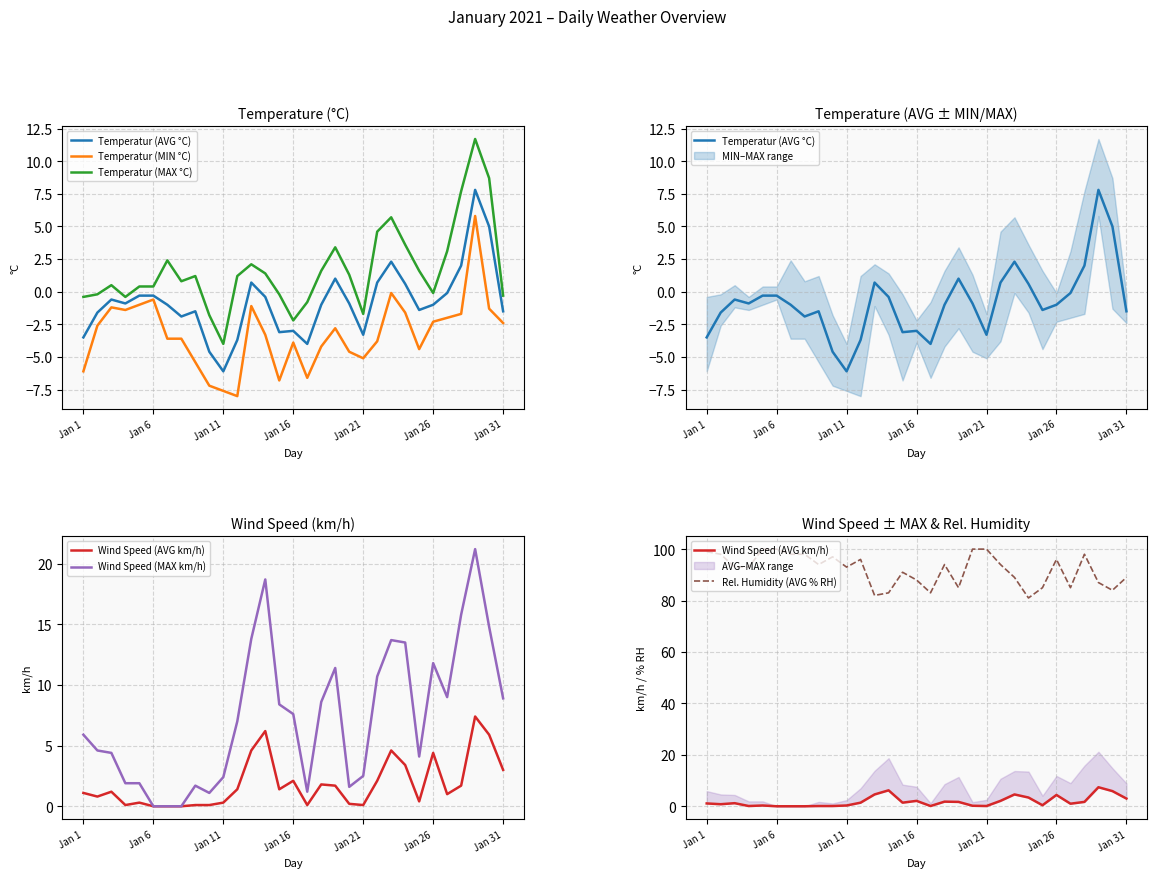

How many lines are shown in the chart?

6